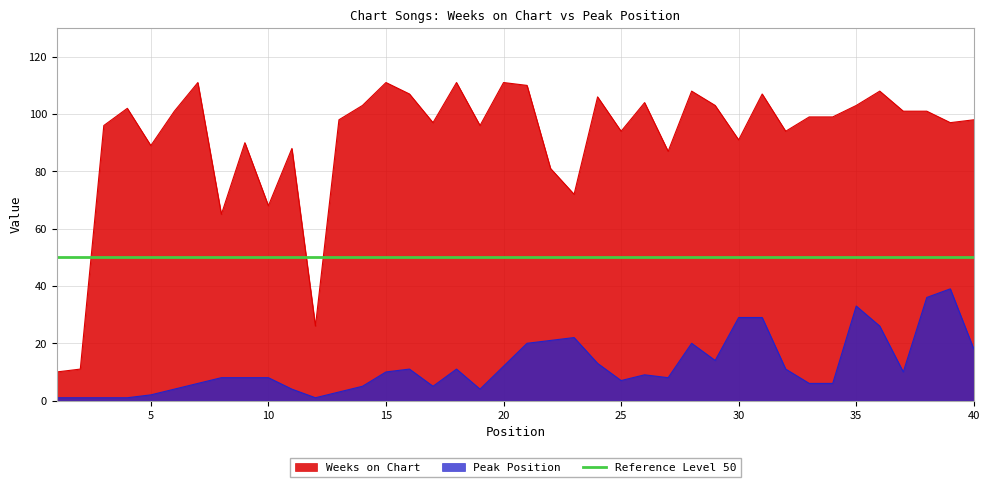

How many lines are shown in the chart?

2